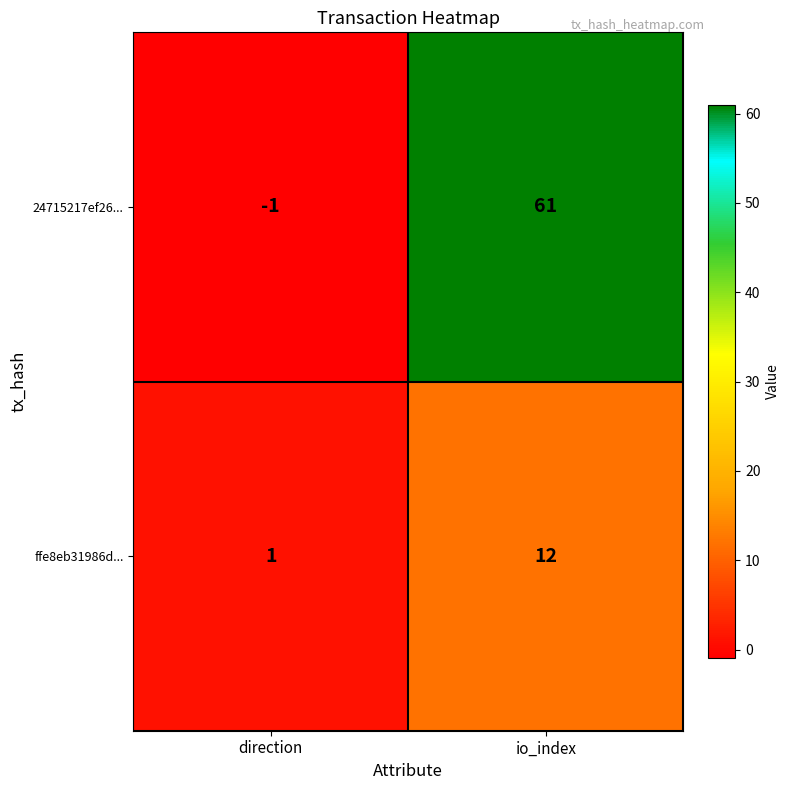

What is the maximum value for ffe8eb31986d...?

12